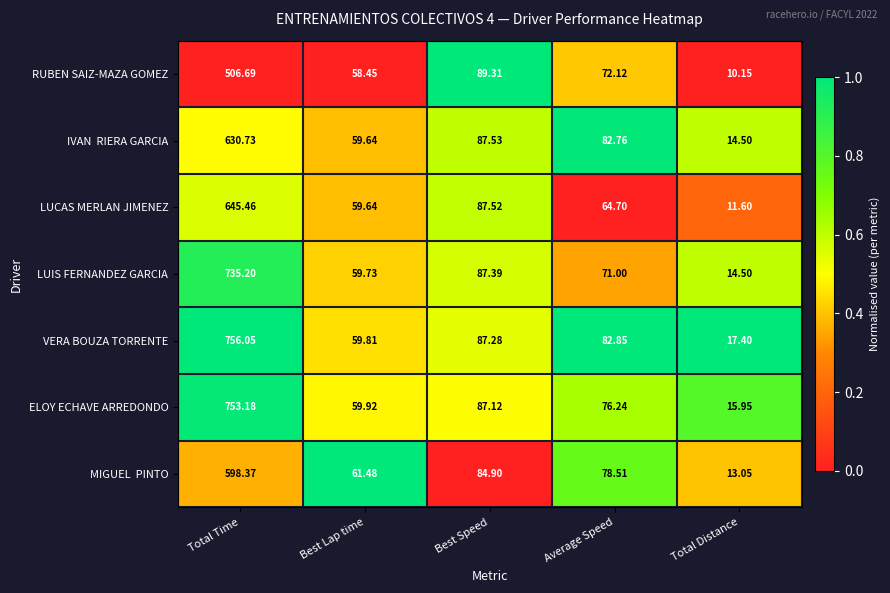

At which category is the sum across all series the highest?

Total Time